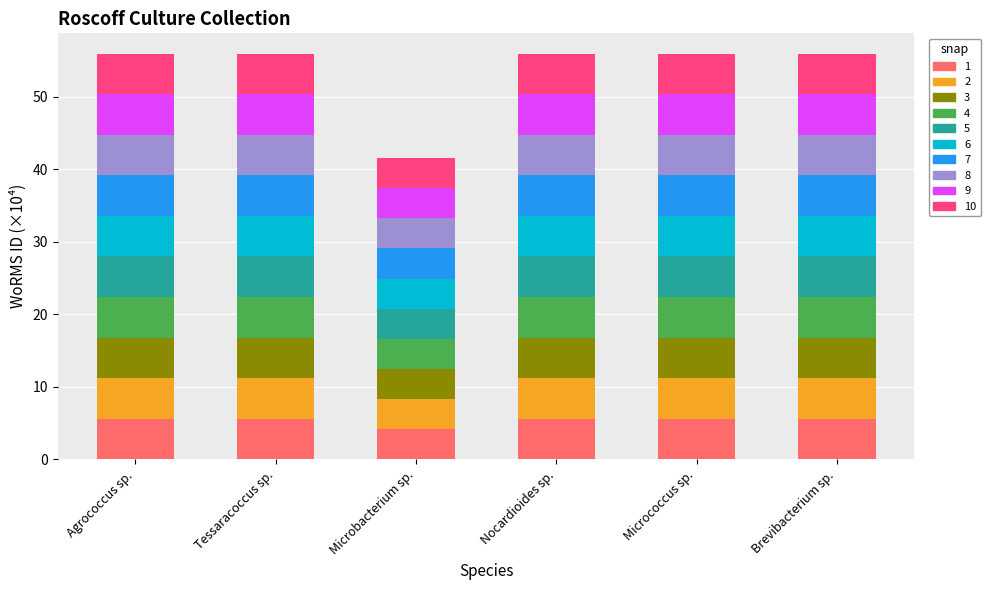

What is the total value across all series at Agrococcus sp.?

56.0